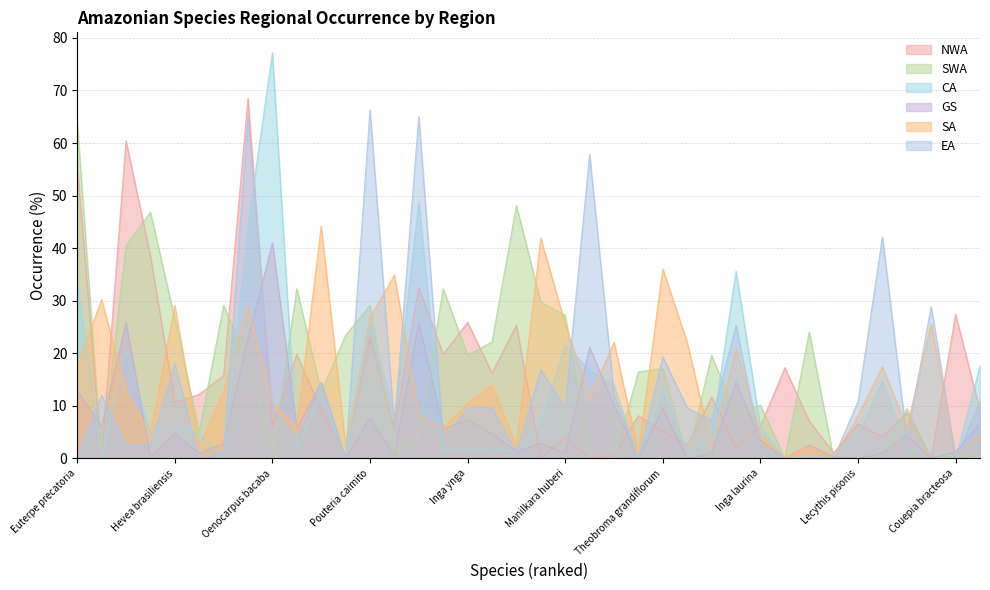

What is the average value of the NWA series?

14.9